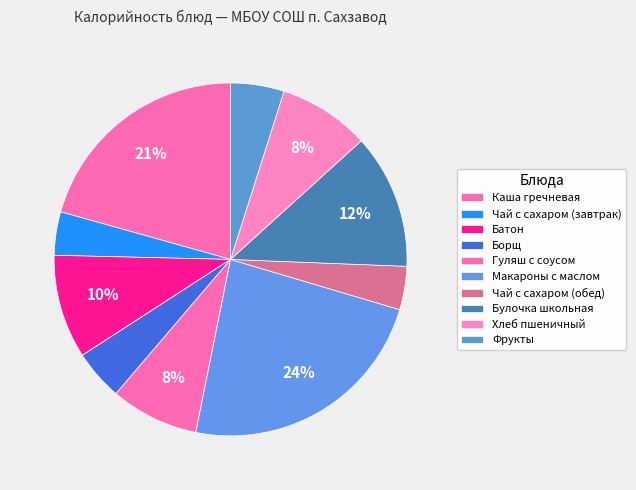

Is there a majority slice in this chart?

No